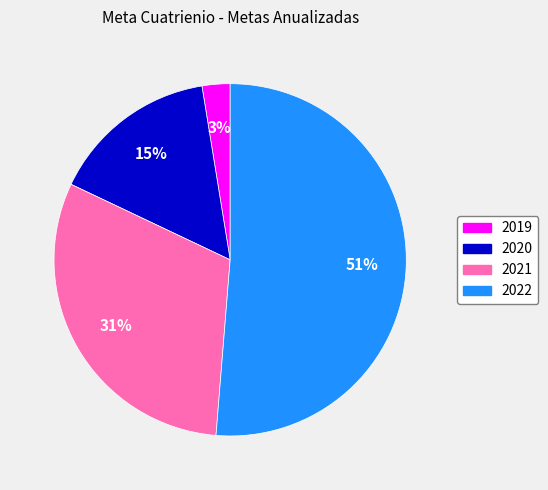

Approximately how many times larger is the value at 2021 compared to 2022?

0.6